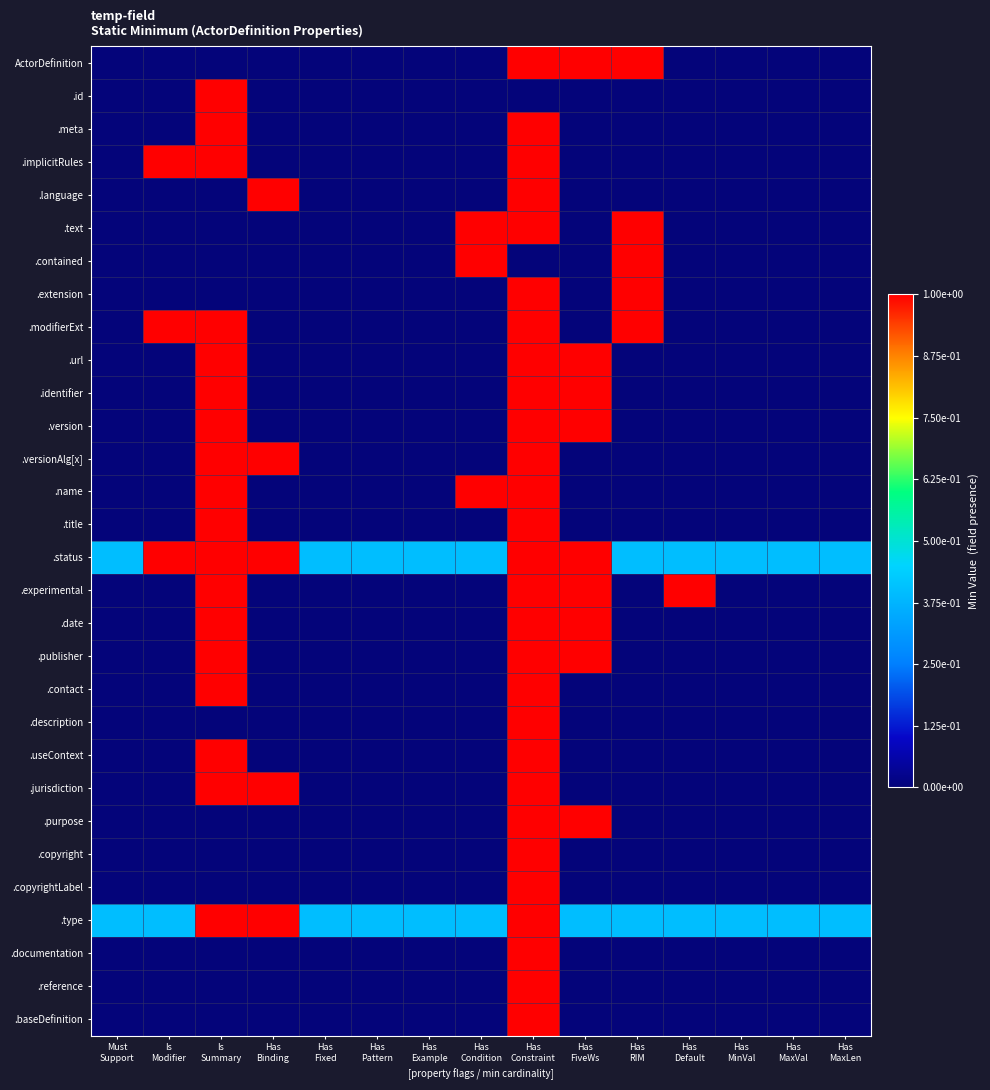

What is the greatest value displayed?

1.0